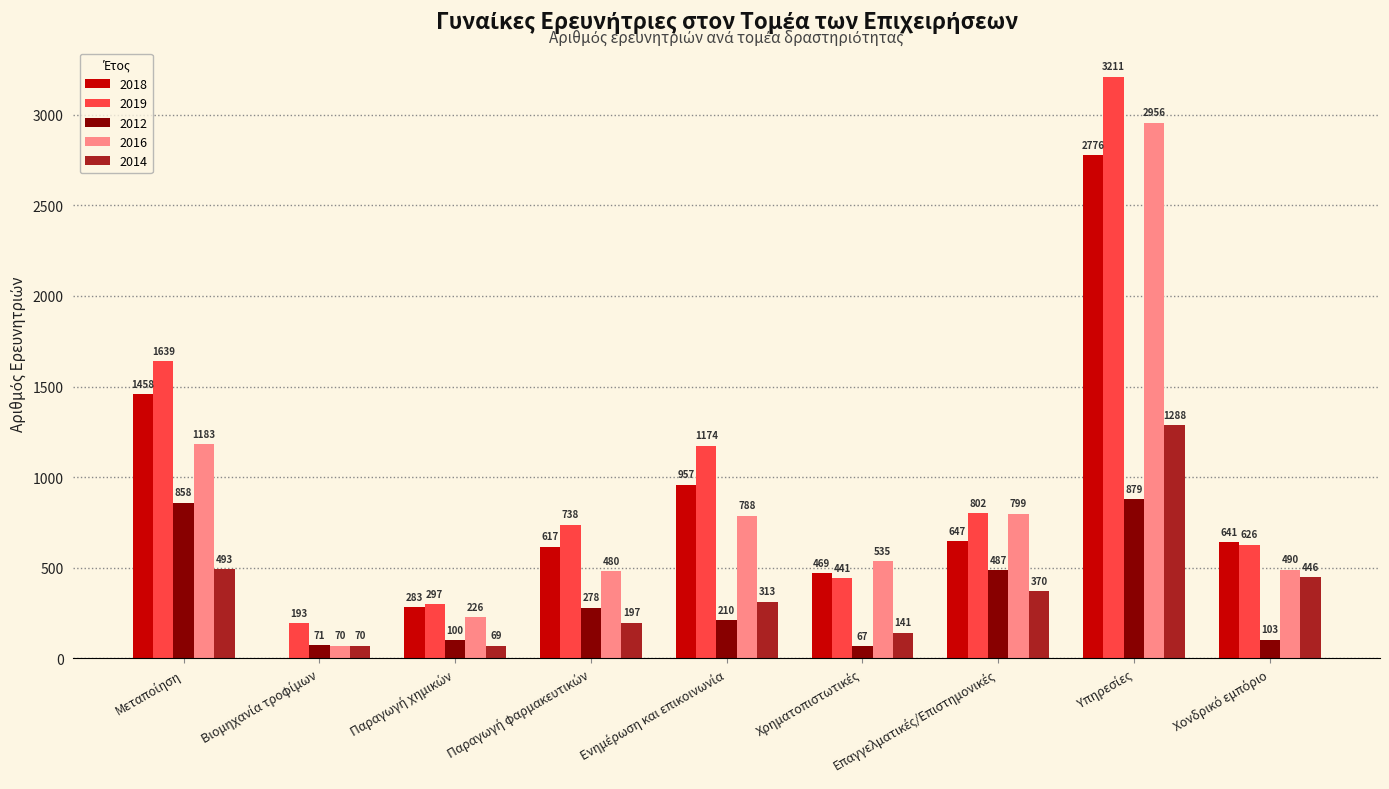

What is the maximum value for 2014?

1288